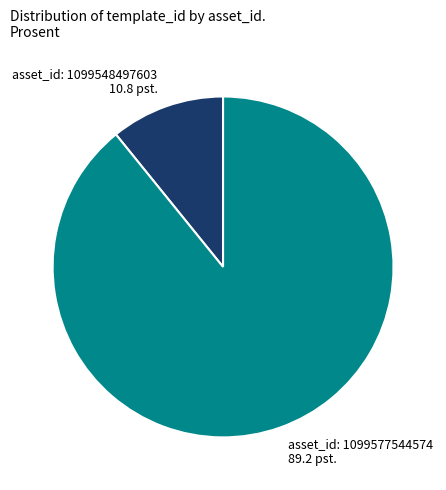

Which category has the smallest portion of the pie?

asset_id: 1099548497603